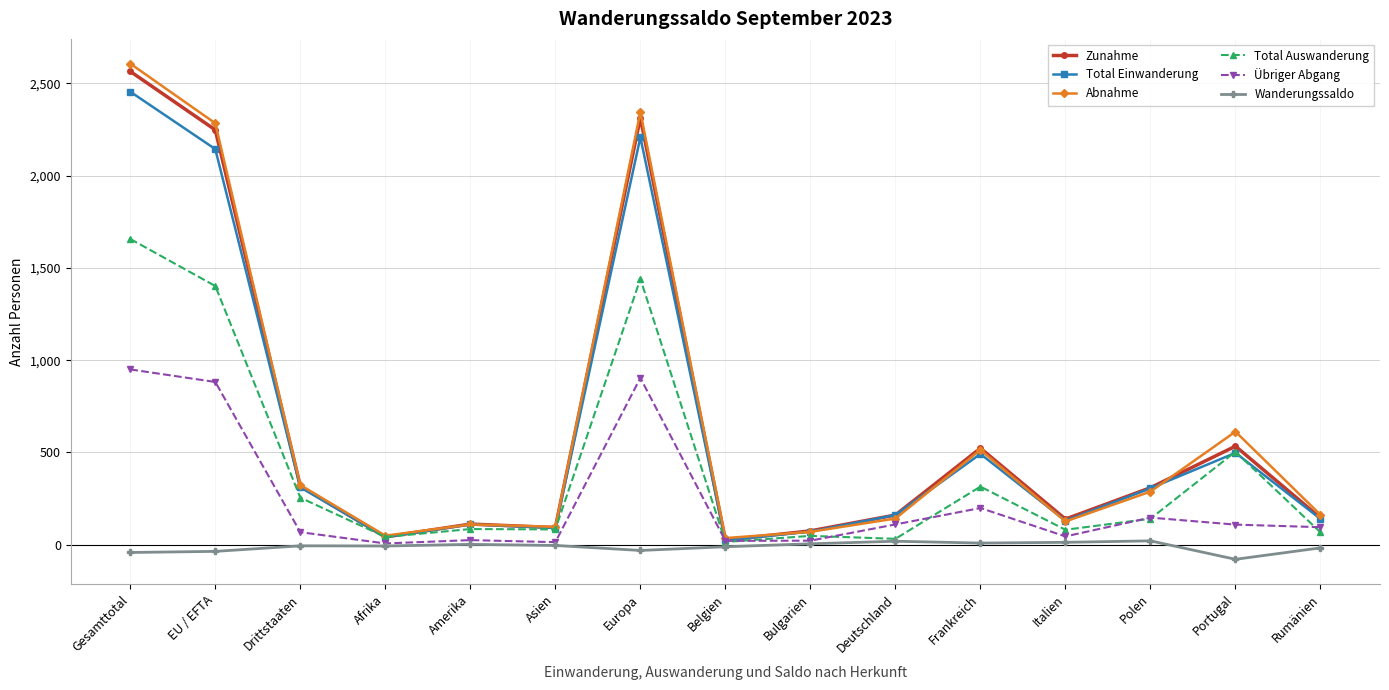

How many data points in Total Auswanderung are less than 85?

7